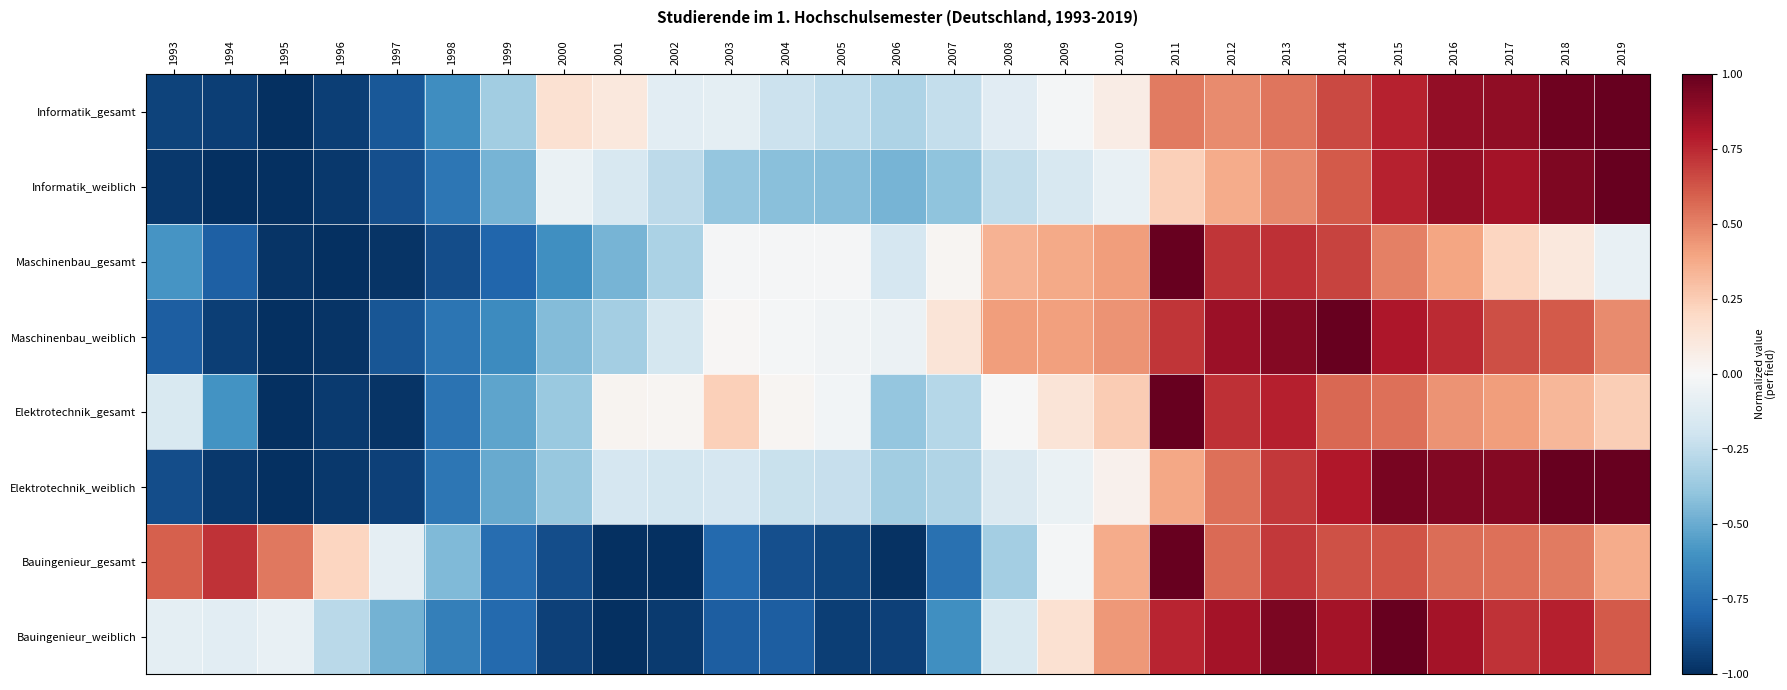

What is the total value across all series at 2016?

5.7